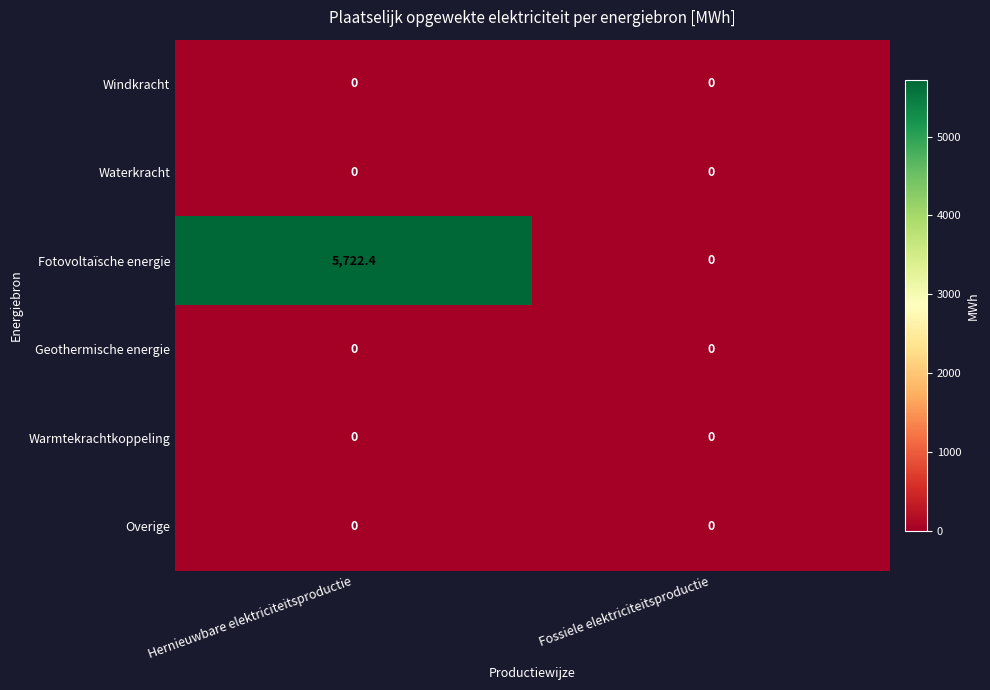

Reading left to right, transcribe all the data shown in this chart.

Windkracht: Hernieuwbare elektriciteitsproductie=0.0	Fossiele elektriciteitsproductie=0.0
Waterkracht: Hernieuwbare elektriciteitsproductie=0.0	Fossiele elektriciteitsproductie=0.0
Fotovoltaïsche energie: Hernieuwbare elektriciteitsproductie=5722.4	Fossiele elektriciteitsproductie=0.0
Geothermische energie: Hernieuwbare elektriciteitsproductie=0.0	Fossiele elektriciteitsproductie=0.0
Warmtekrachtkoppeling: Hernieuwbare elektriciteitsproductie=0.0	Fossiele elektriciteitsproductie=0.0
Overige: Hernieuwbare elektriciteitsproductie=0.0	Fossiele elektriciteitsproductie=0.0